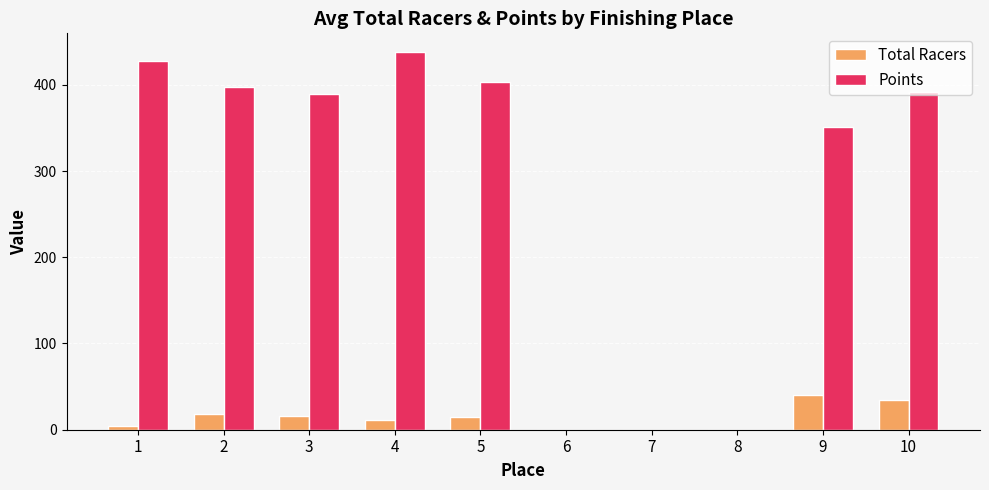

Which series has the largest total across all categories?

Points